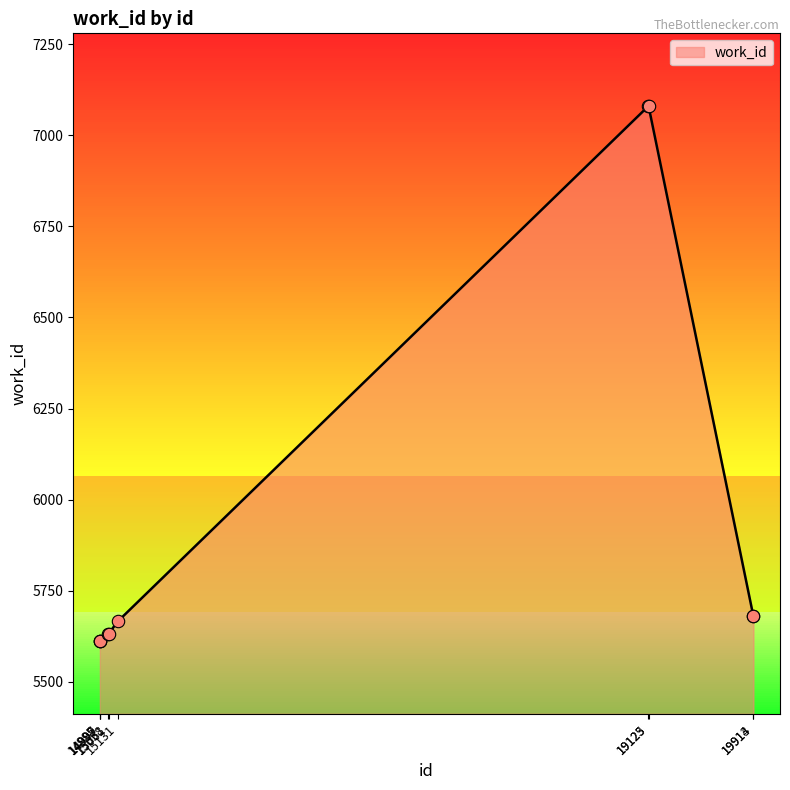

What is the ratio of the value at 14997 to the value at 19913?

1.0